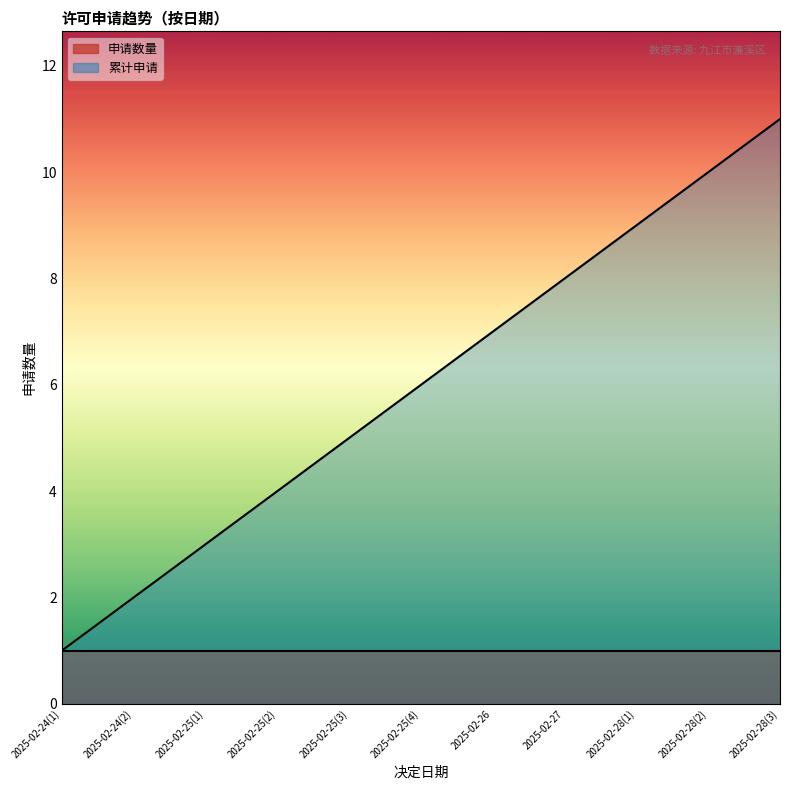

Approximately how many times larger is the value at 2025-02-26 compared to 2025-02-28(3)?

0.6